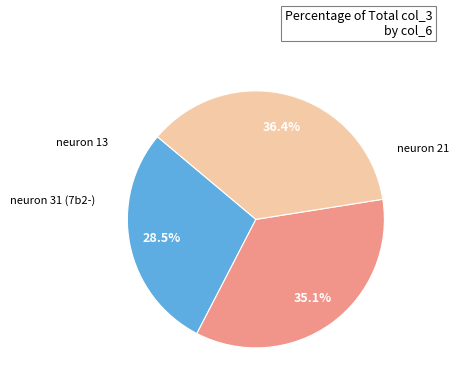

How many segments does this pie chart have?

3